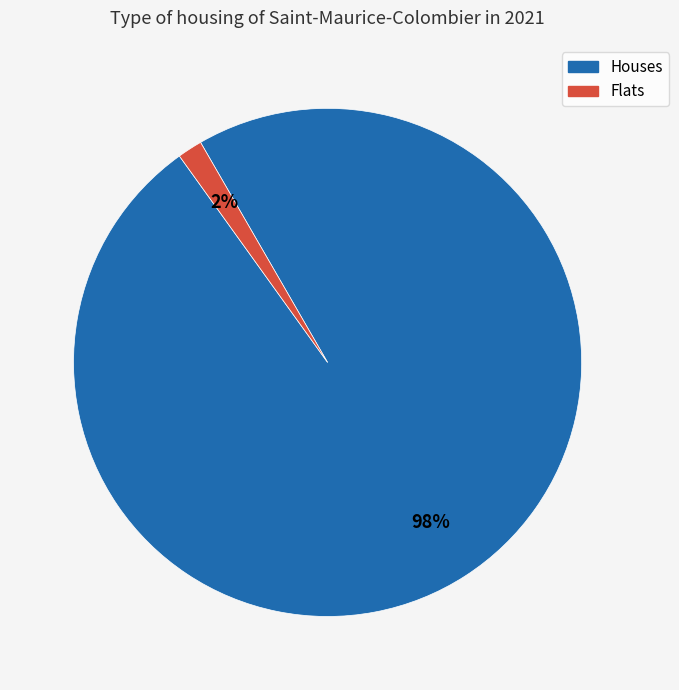

Does any single category account for the majority?

Yes